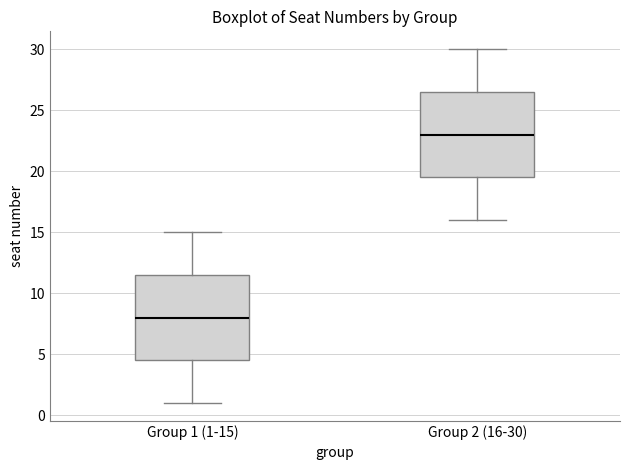

Where does the lower whisker of the box for Group 1 (1-15) end on the y-axis? The values are not printed on the chart, so give them approximately, as read against the axis.

1.0